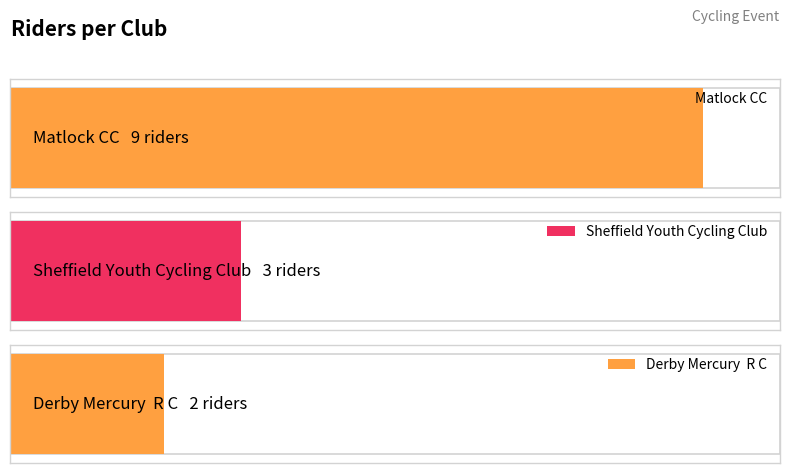

Are the bars horizontal?

Yes